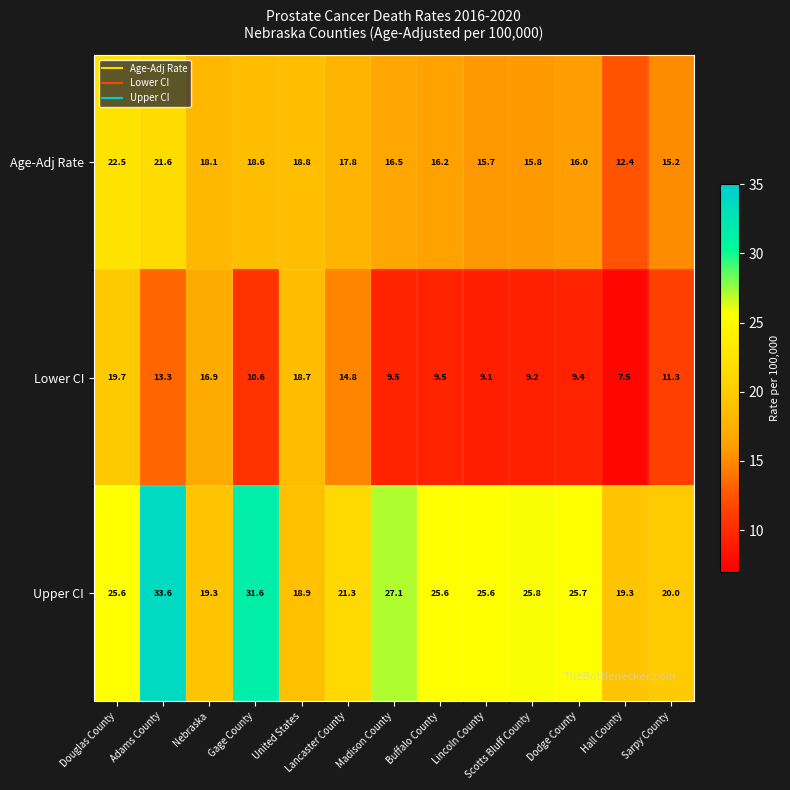

How many data points does each series have?

13